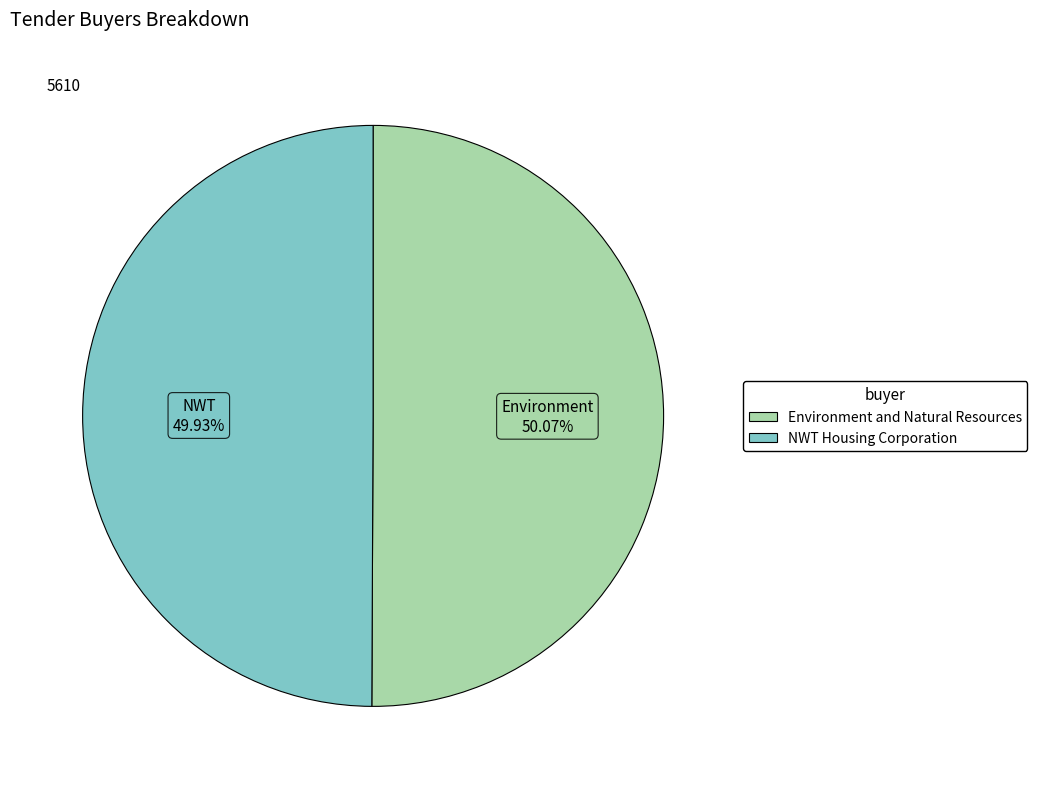

To the nearest percent, what percentage of the pie is Environment and Natural Resources?

50%